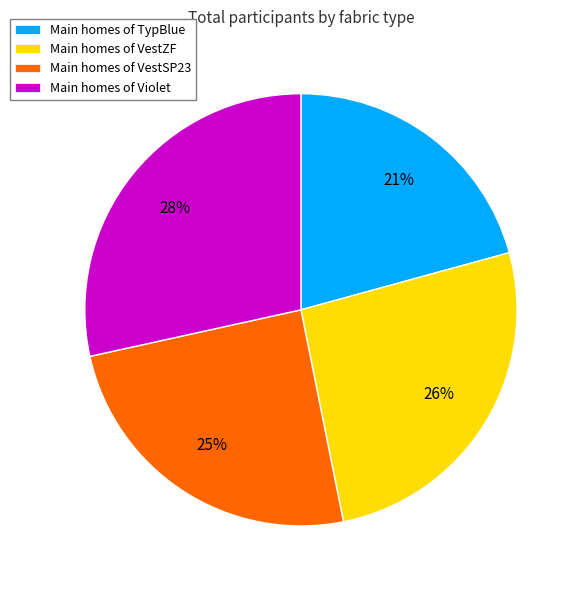

What is the smallest slice in the pie chart?

Main homes of TypBlue